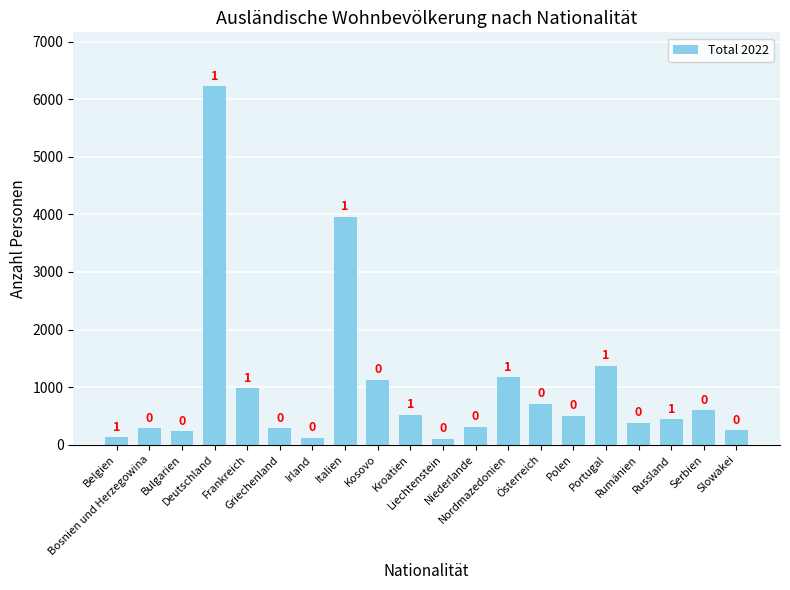

How many bars are there in total?

20